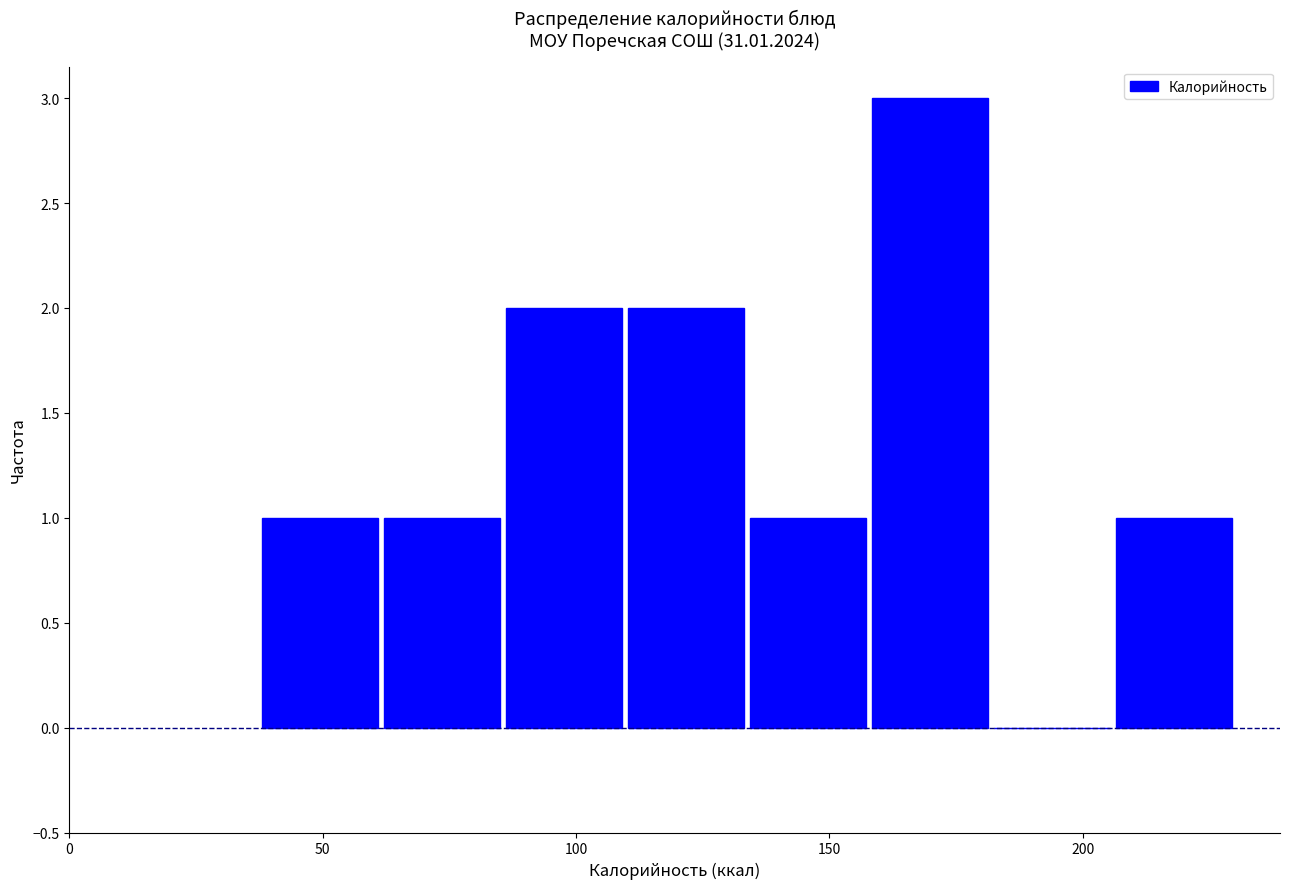

What is the height of the bar covering 60 to 85 on the x-axis? Neither the bar edges nor the heights are printed on the chart, so give them approximately, as read against the axes.

1